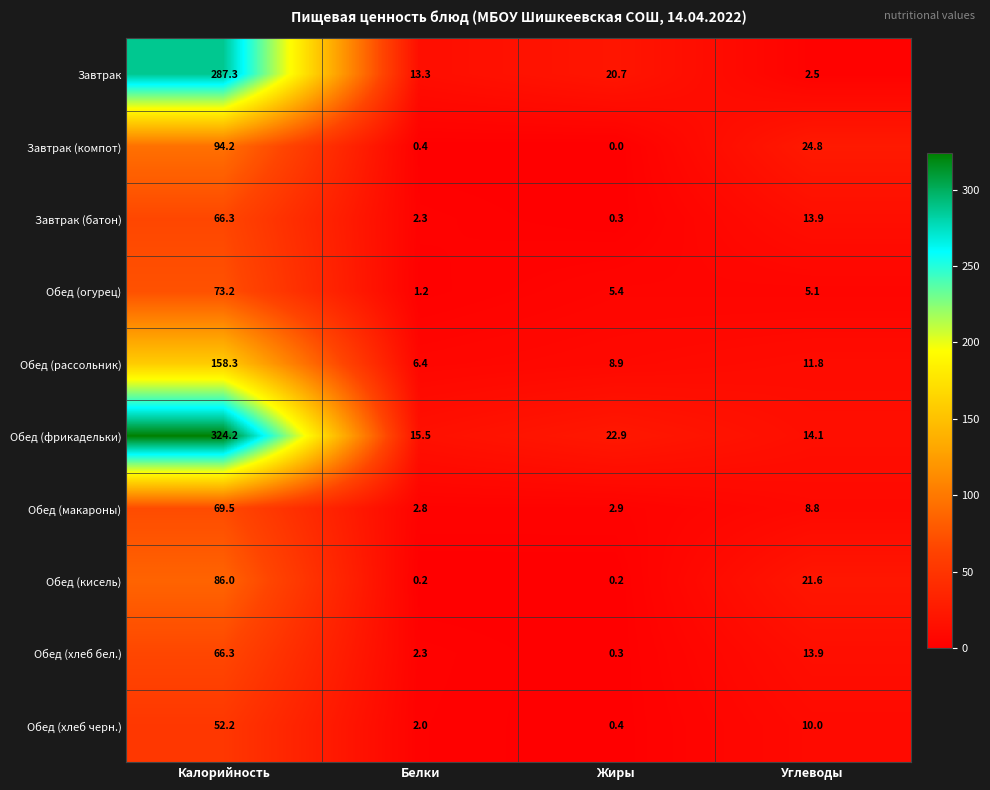

How many data points in Завтрак (батон) are above 13?

2